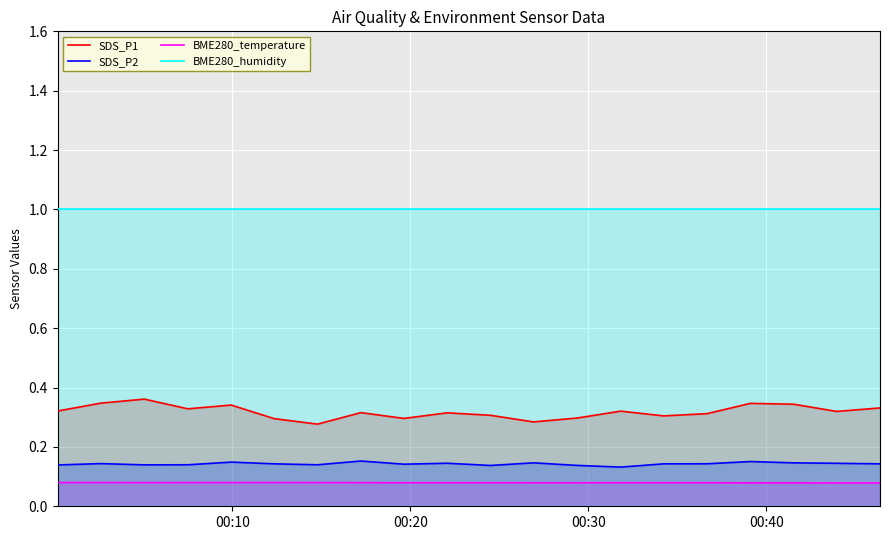

Rank the series by their maximum value, from highest to lowest.

BME280_humidity, SDS_P1, SDS_P2, BME280_temperature